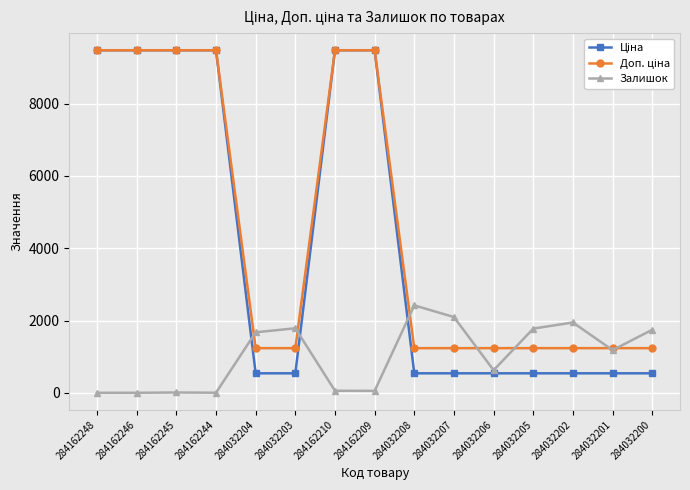

What is the spread (max minus min) of values at 284162248?

9480.1